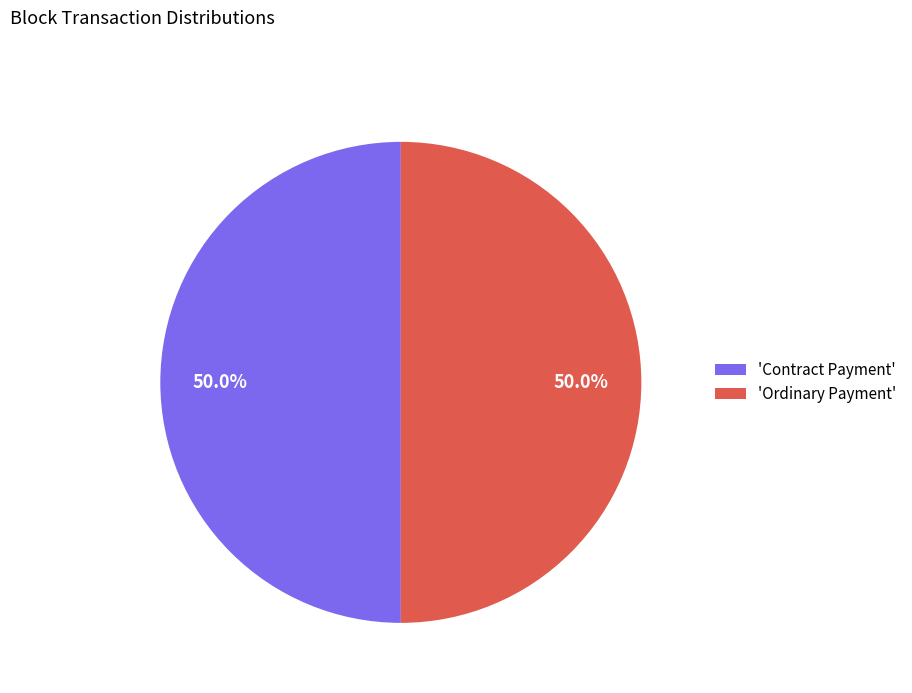

What percentage do 'Ordinary Payment' and 'Contract Payment' together represent?

100.0%